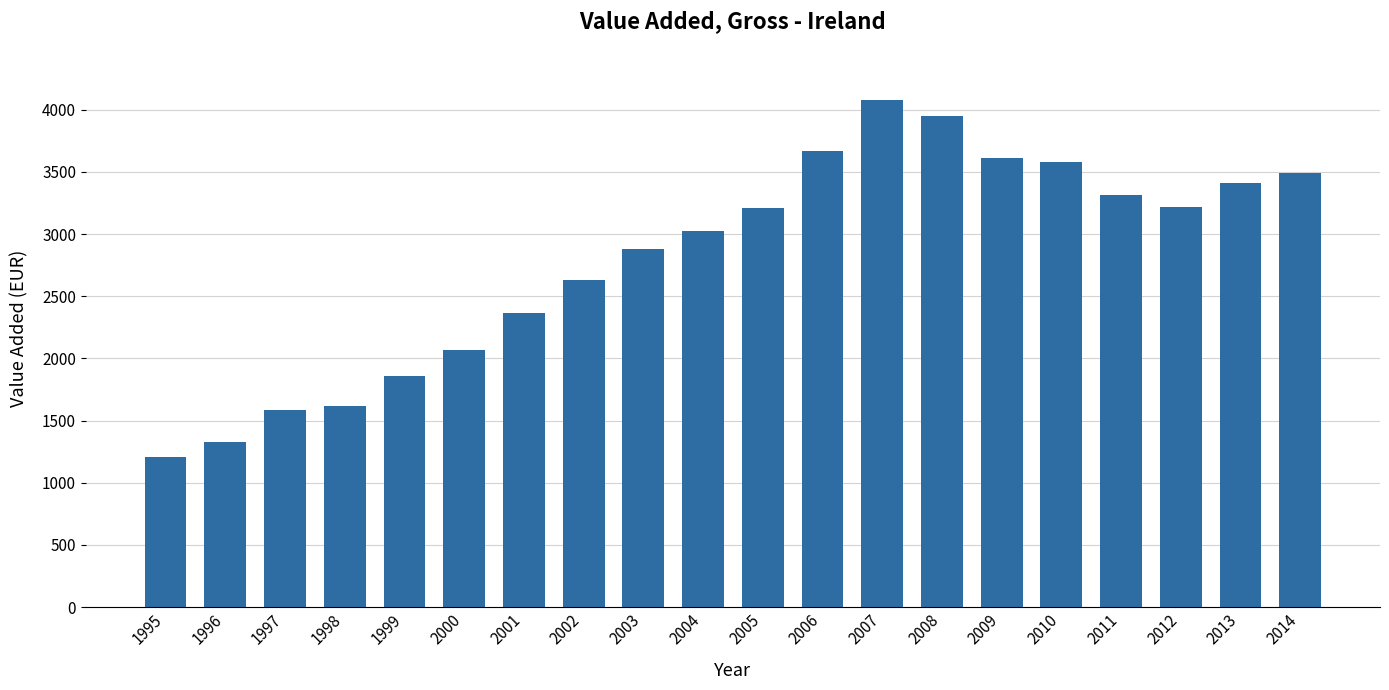

What is the difference between the maximum and minimum values?

2871.7